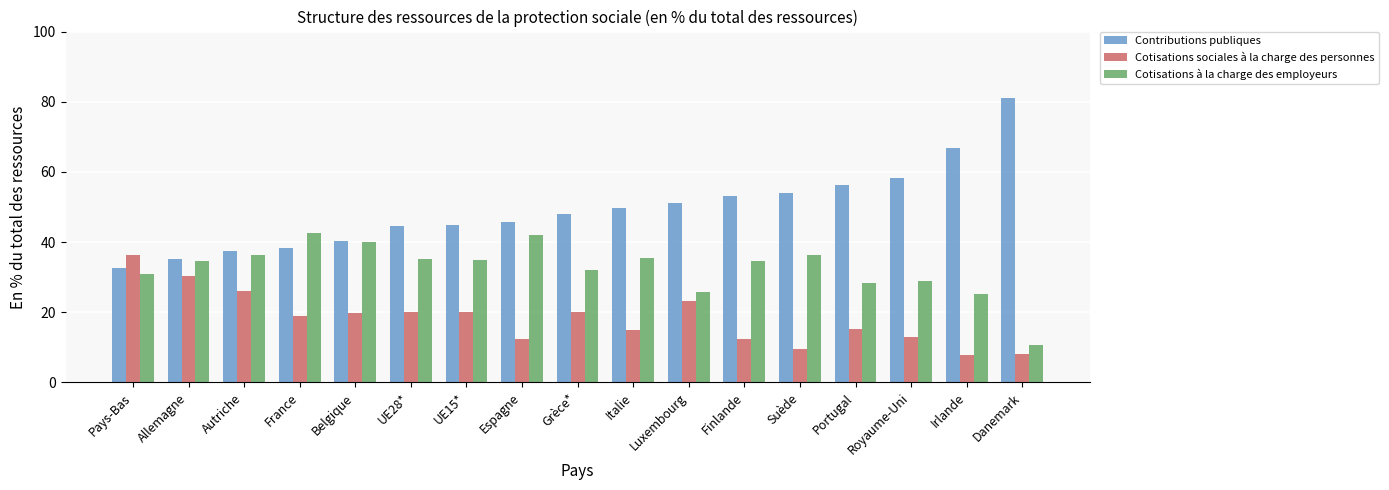

Between Belgique and Espagne, which series saw the biggest shift?

Cotisations sociales à la charge des personnes